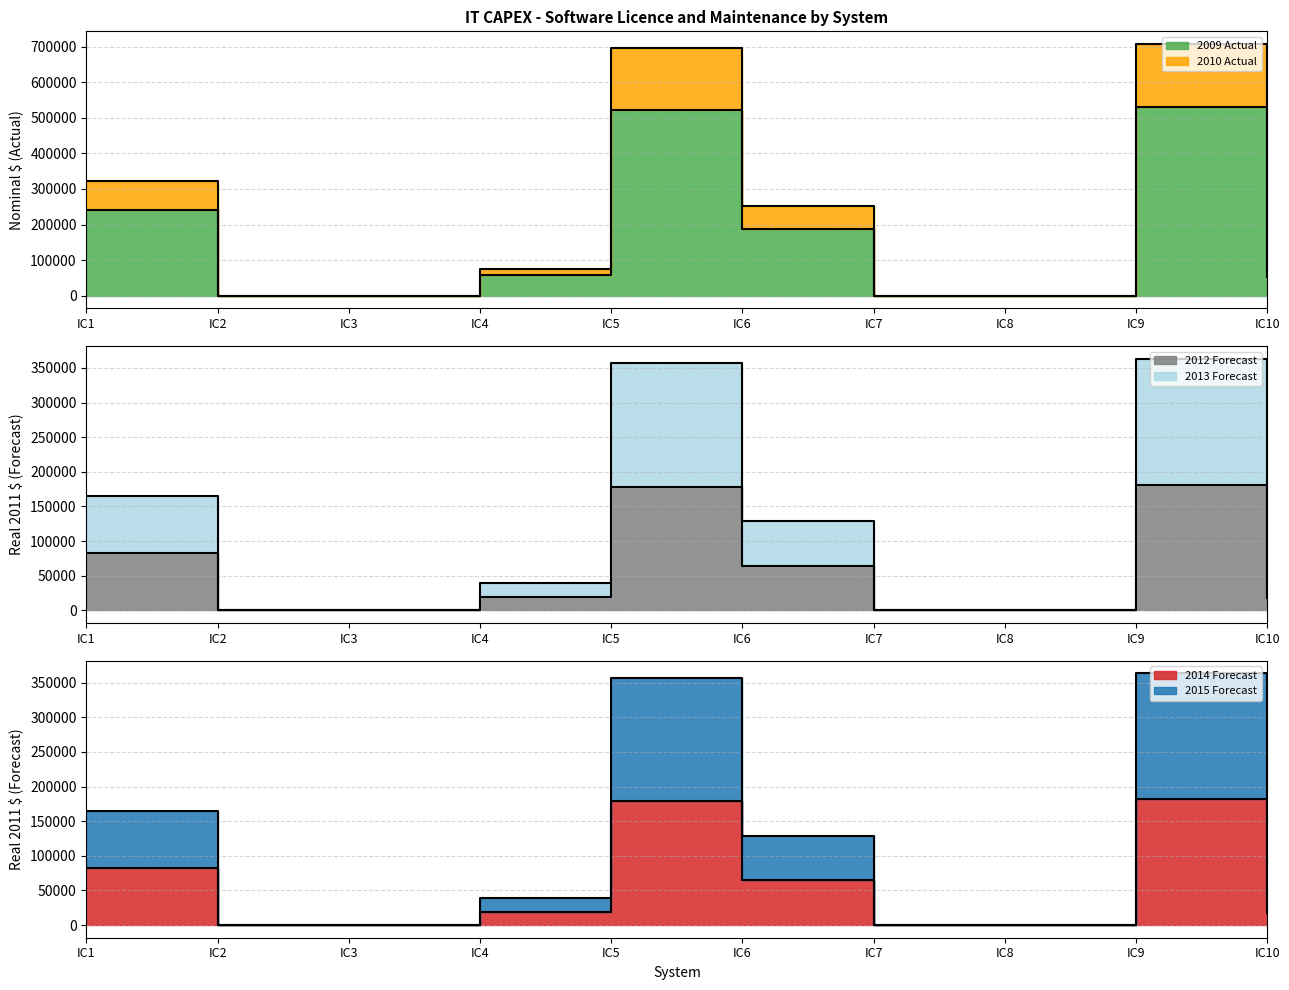

Reading left to right, transcribe all the data shown in this chart.

2009 Actual: IC1=240846.6	IC2=0.0	IC3=0.0	IC4=57188.7	IC5=521585.7	IC6=188658.7	IC7=0.0	IC8=0.0	IC9=530604.8	IC10=51896.7
2010 Actual: IC1=321101.9	IC2=0.0	IC3=0.0	IC4=76245.2	IC5=695389.3	IC6=251523.8	IC7=0.0	IC8=0.0	IC9=707413.6	IC10=69189.7
2012 Forecast: IC1=82479.7	IC2=0.0	IC3=0.0	IC4=19584.7	IC5=178620.8	IC6=64607.6	IC7=0.0	IC8=0.0	IC9=181709.5	IC10=17772.4
2013 Forecast: IC1=164959.4	IC2=0.0	IC3=0.0	IC4=39169.4	IC5=357241.7	IC6=129215.1	IC7=0.0	IC8=0.0	IC9=363418.9	IC10=35544.8
2014 Forecast: IC1=82479.7	IC2=0.0	IC3=0.0	IC4=19584.7	IC5=178620.8	IC6=64607.6	IC7=0.0	IC8=0.0	IC9=181709.5	IC10=17772.4
2015 Forecast: IC1=164959.4	IC2=0.0	IC3=0.0	IC4=39169.4	IC5=357241.7	IC6=129215.1	IC7=0.0	IC8=0.0	IC9=363418.9	IC10=35544.8